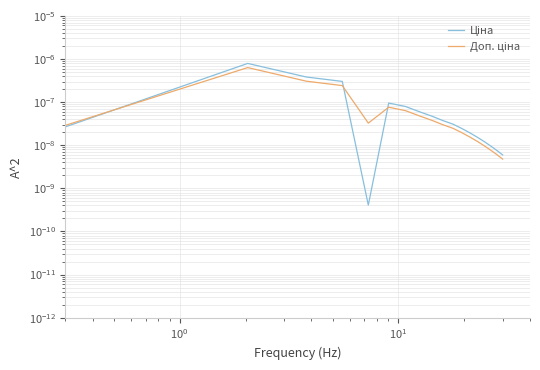

How many intersections are there between Ціна and Доп. ціна?

3